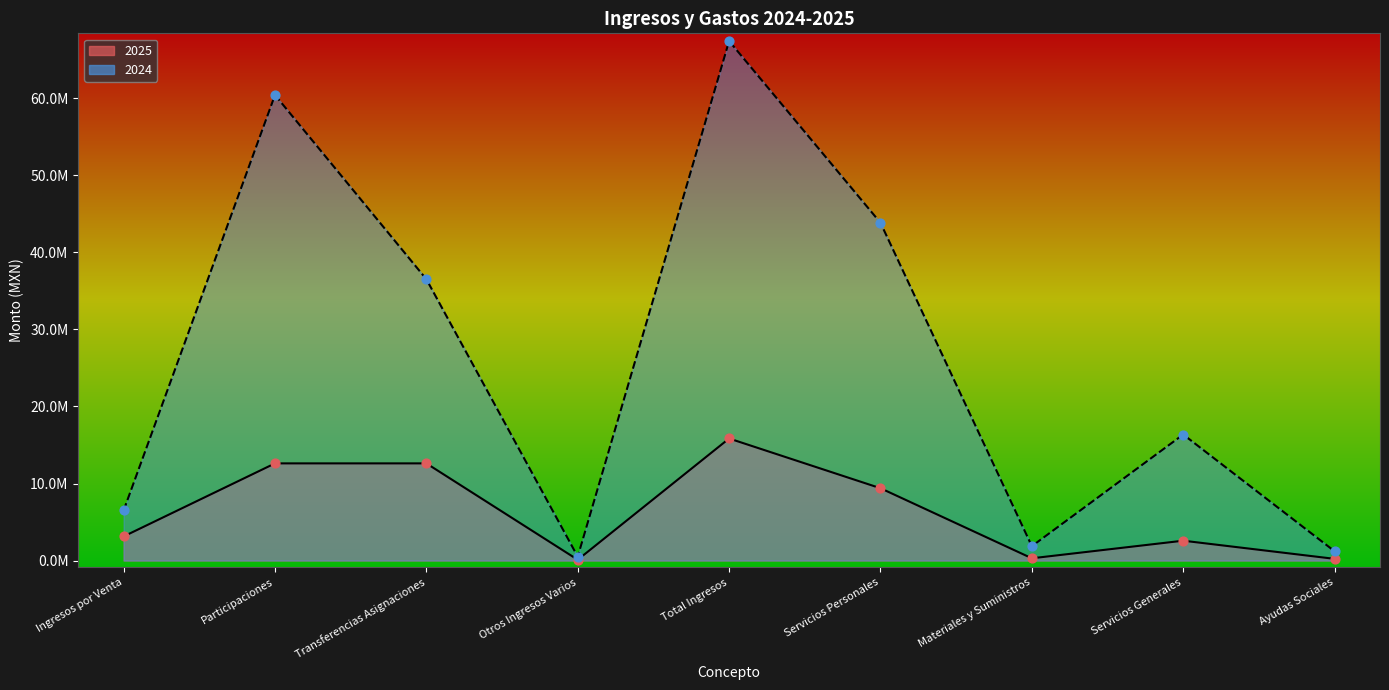

What are all the series names shown in the legend?

2025, 2024